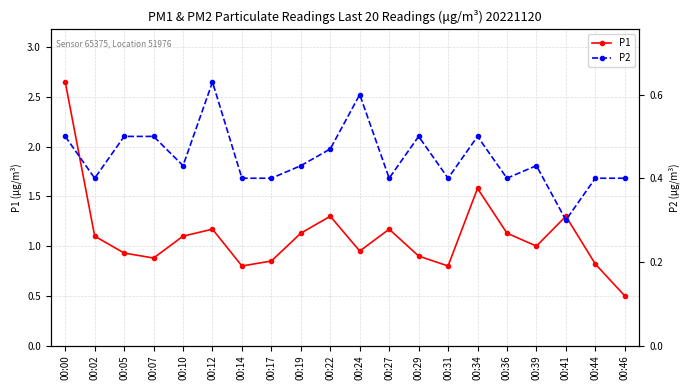

Where is the first local maximum for P1?

00:12